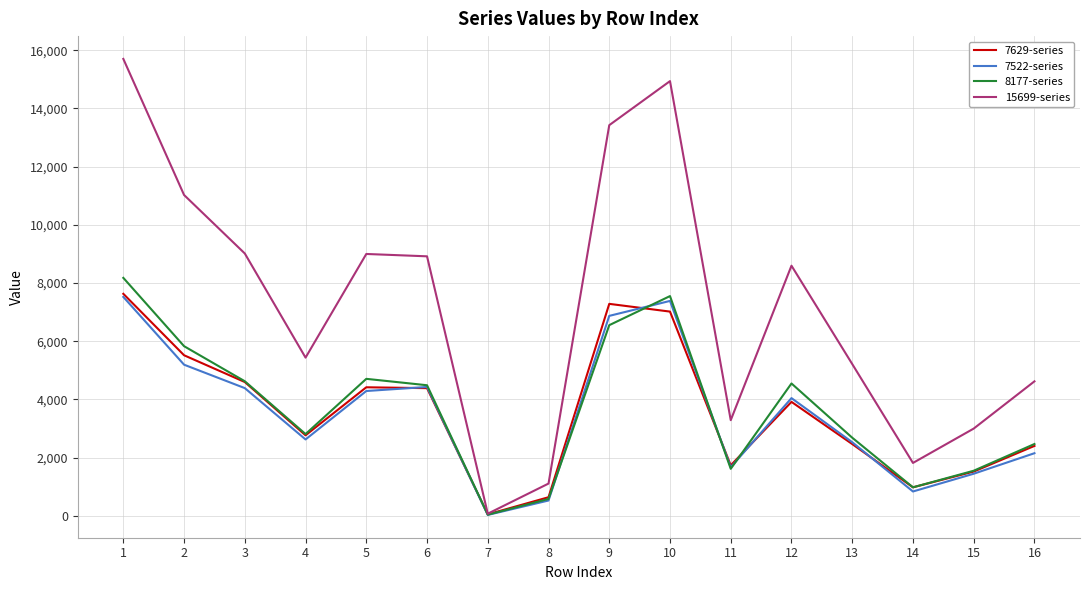

What is the difference between the maximum and second lowest values in the 7629-series series?

6988